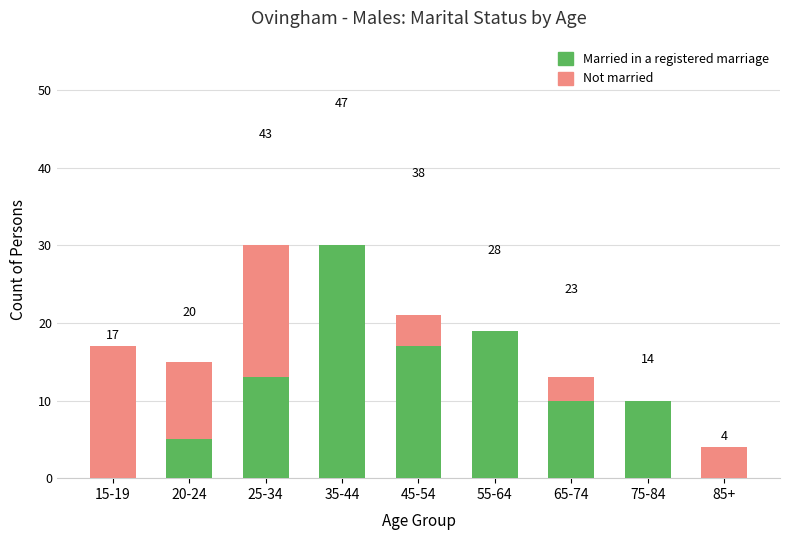

What is the difference between the highest and lowest values at 75-84?

6